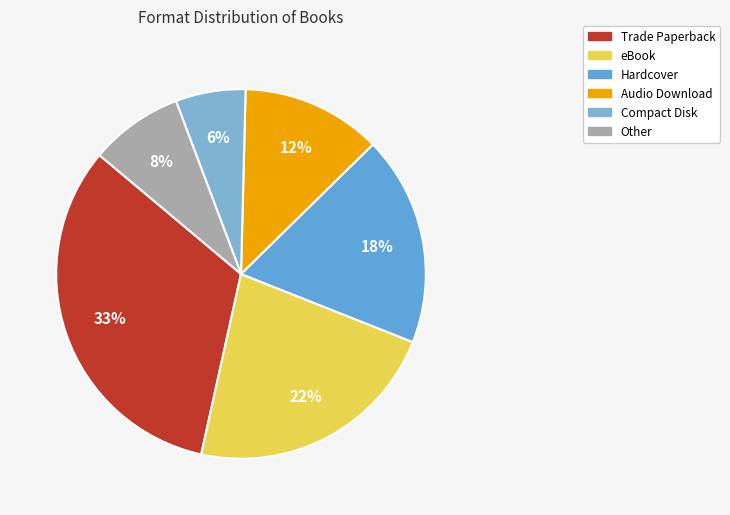

Does Other represent more than half of the total?

No